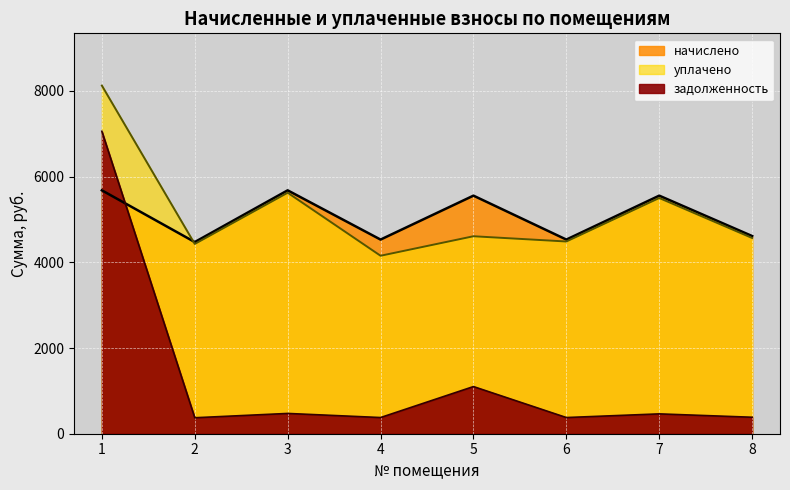

How many lines are shown in the chart?

3